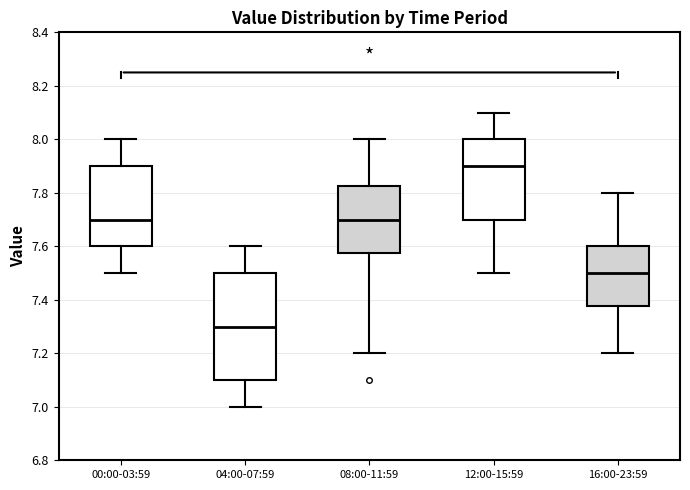

Which box's median line is the lowest?

04:00-07:59